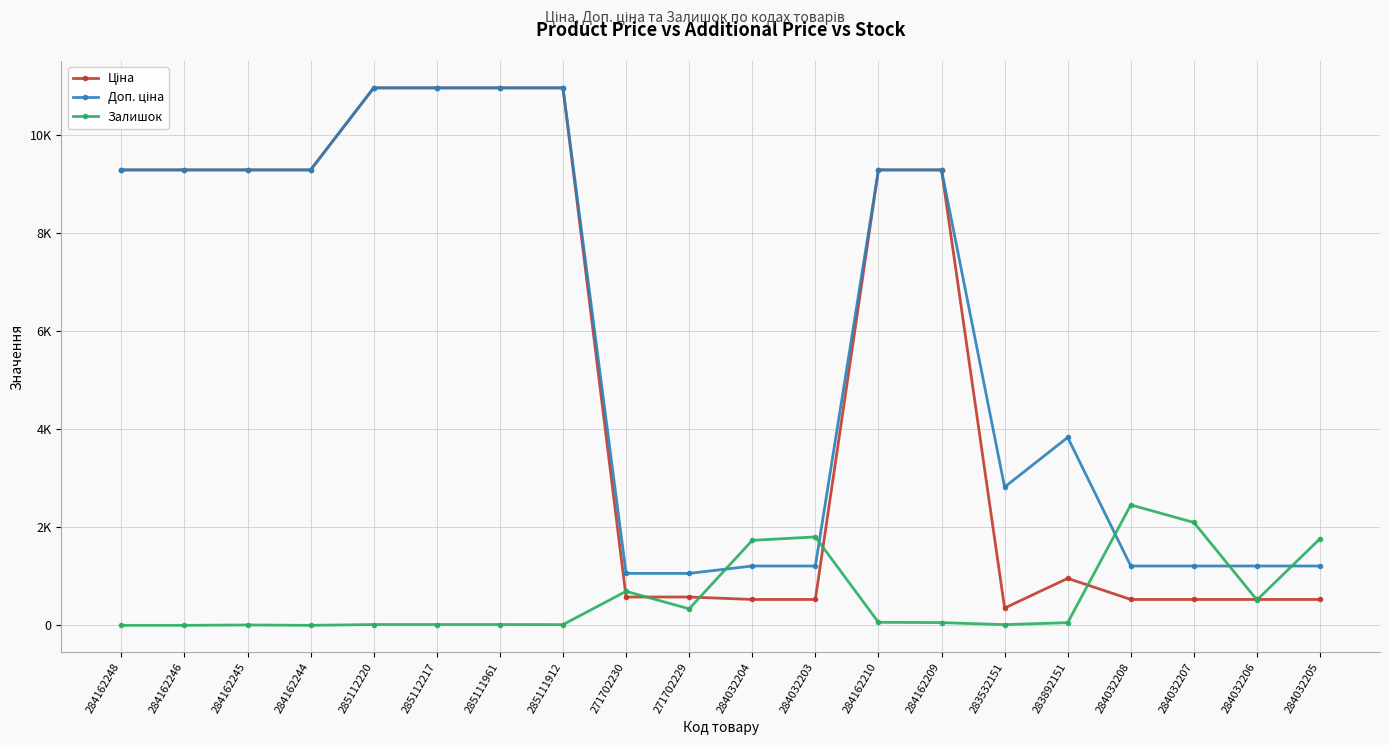

Does the chart have visible grid lines?

Yes